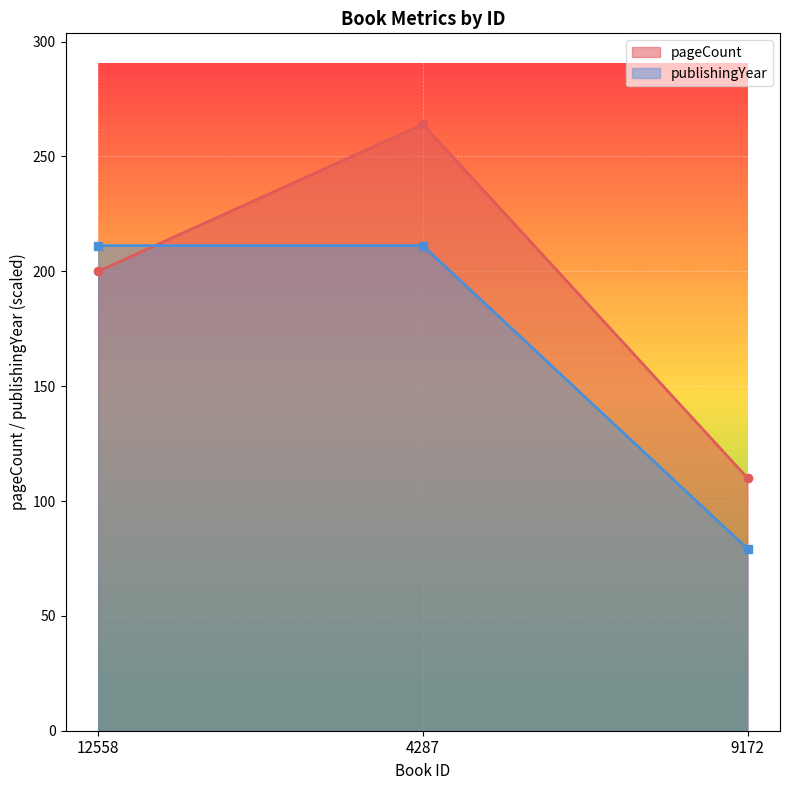

What is the difference between the pageCount values at 4287 and 9172?

154.0